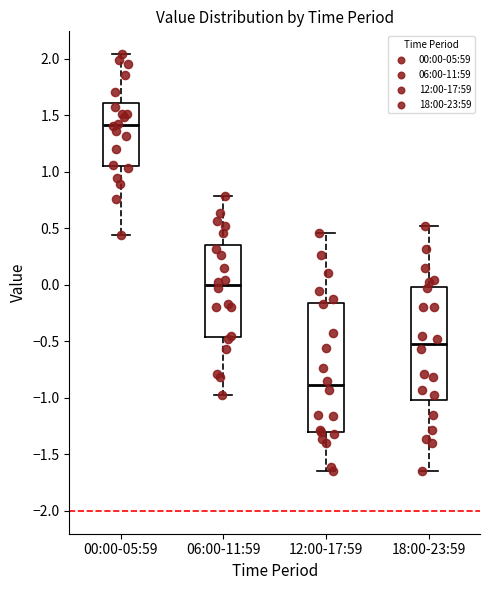

Reading left to right, transcribe this box plot: for each box, give where its median line is, the range the box spans, and where its two whiskers end, as read against the y-axis. The values are not printed on the chart, so give them approximately, as read against the axis.

00:00-05:59: median 1.40, box 1.05 to 1.60, whiskers 0.45 to 2.05
06:00-11:59: median 0.00, box -0.45 to 0.35, whiskers -0.95 to 0.80
12:00-17:59: median -0.90, box -1.30 to -0.15, whiskers -1.65 to 0.45
18:00-23:59: median -0.50, box -1.00 to 0.00, whiskers -1.65 to 0.50